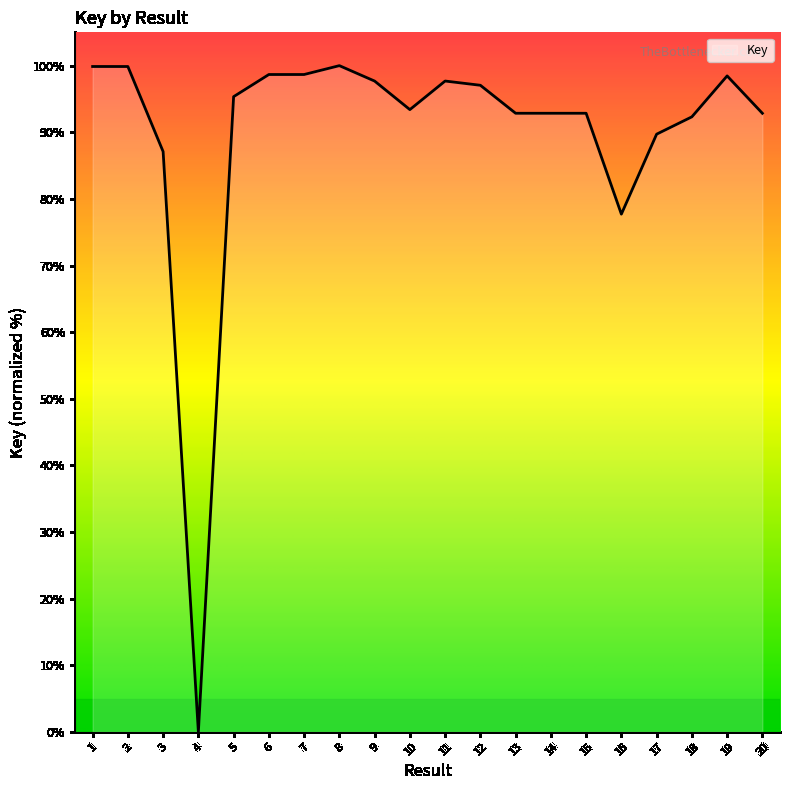

What is the difference between the maximum and minimum values?

100.0